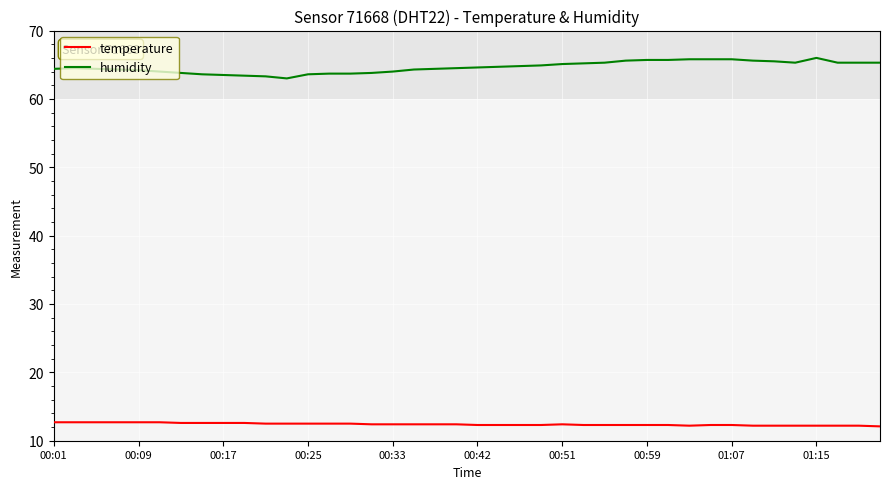

What is the maximum value shown in the chart?

66.0